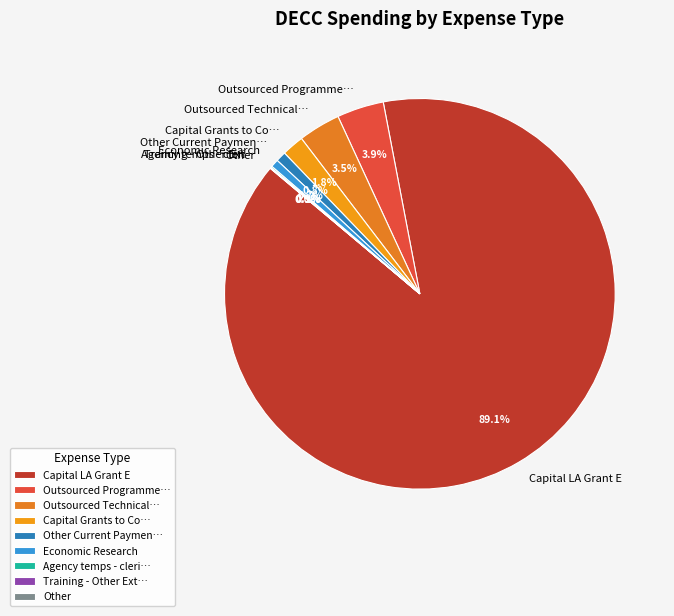

What is the total percentage of Outsourced Technical… and Capital LA Grant E?

92.6%